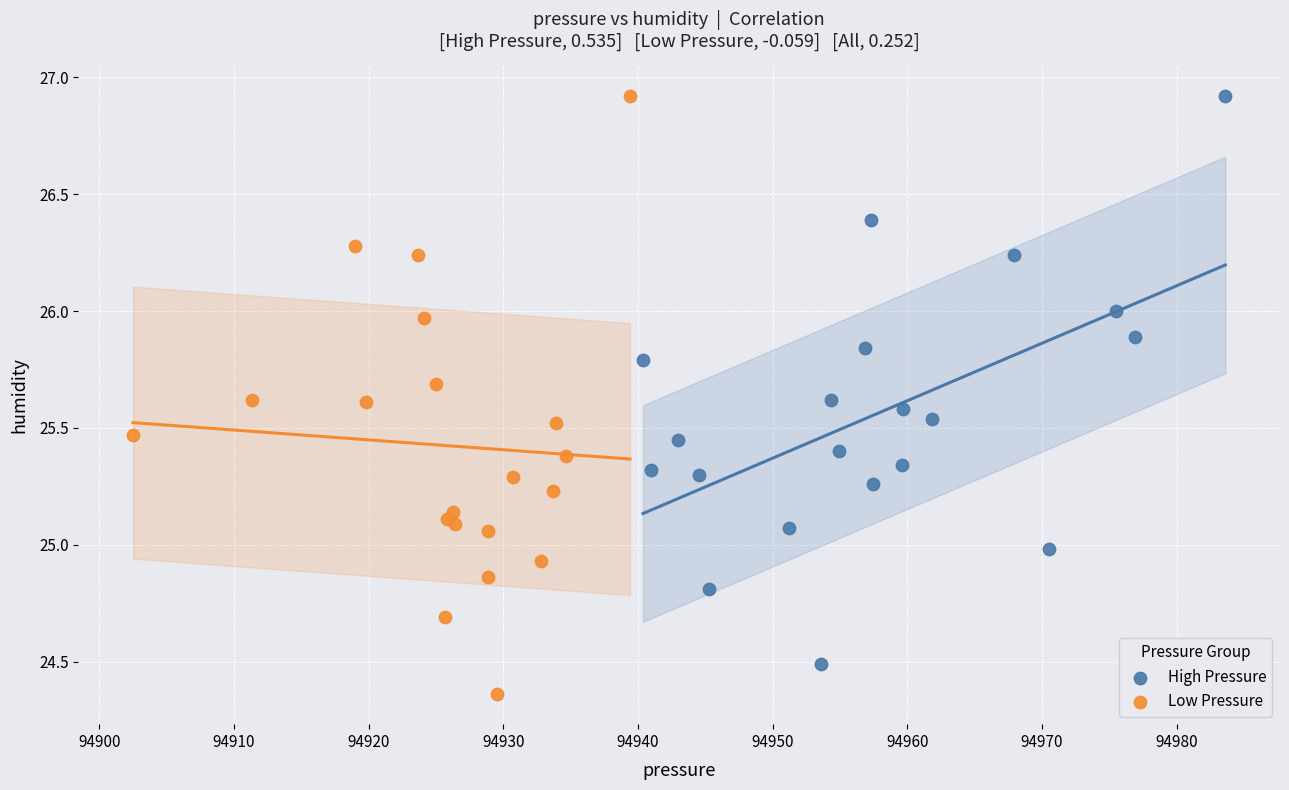

Which series contains the lowest Y value?

Low Pressure